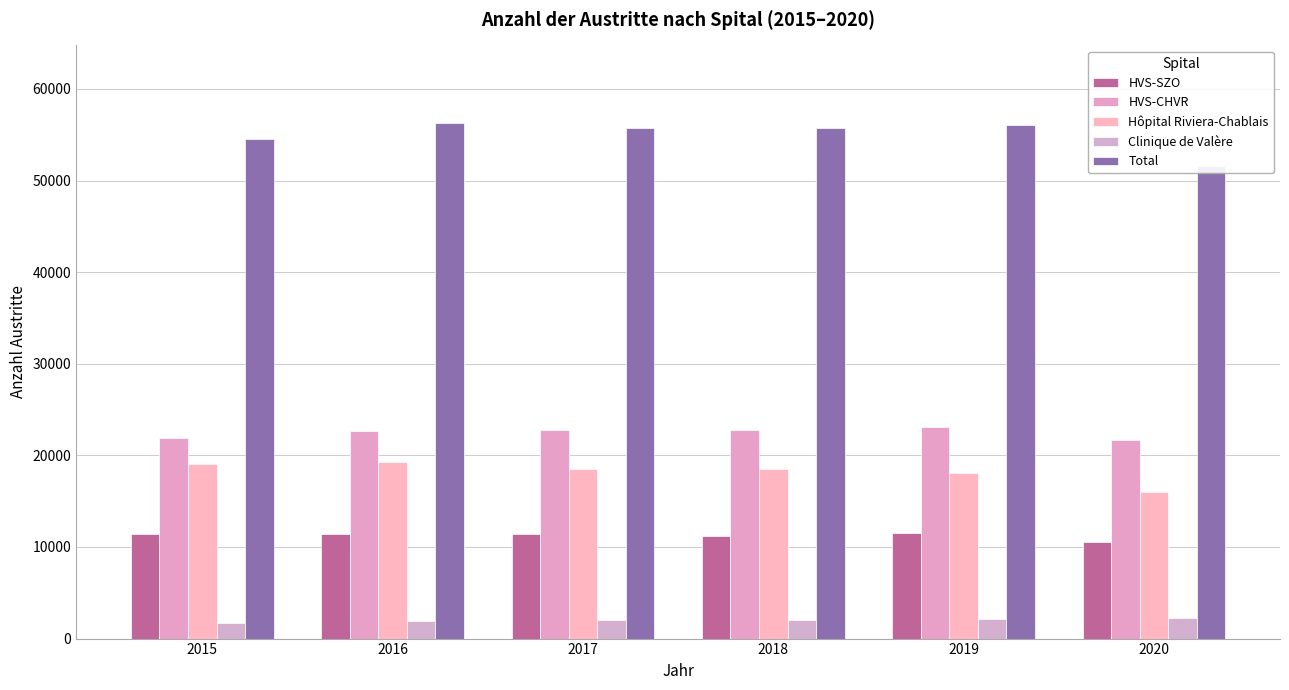

Are the bars horizontal?

No